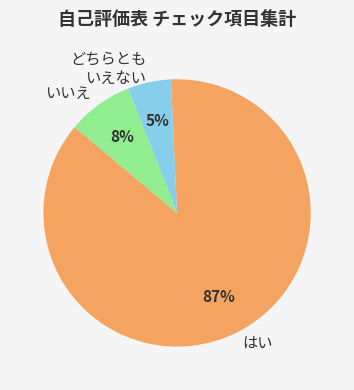

Rank the categories by value from lowest to highest.

どちらとも いえない, いいえ, はい